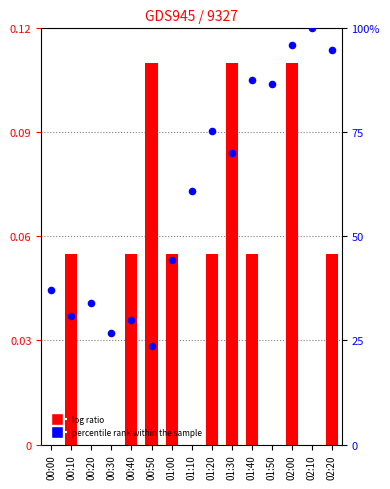

At how many categories does at least one series exceed 33?

11